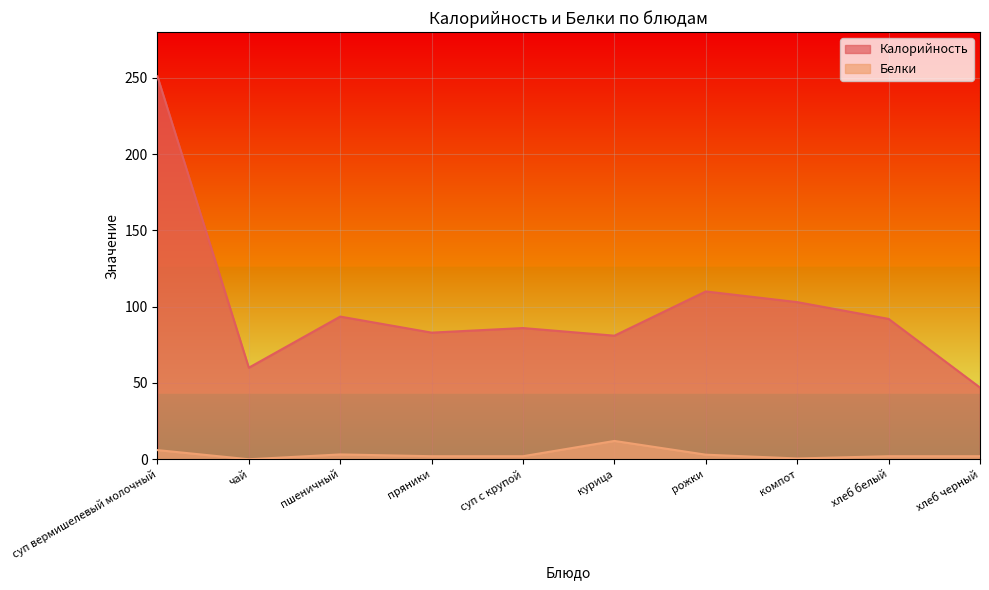

What is the value of the Белки point at the 9th from the left?

2.0